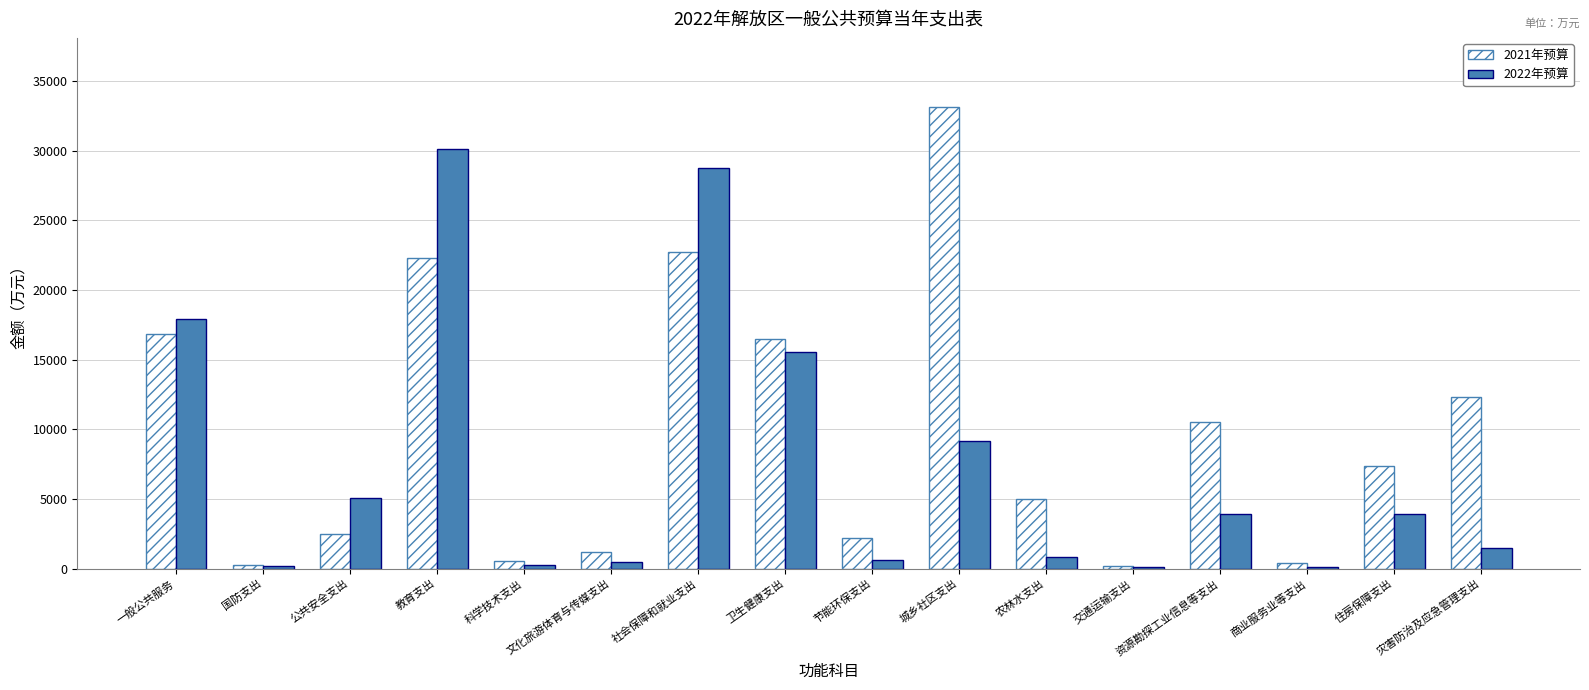

What is the average value of the 2021年预算 series?

9624